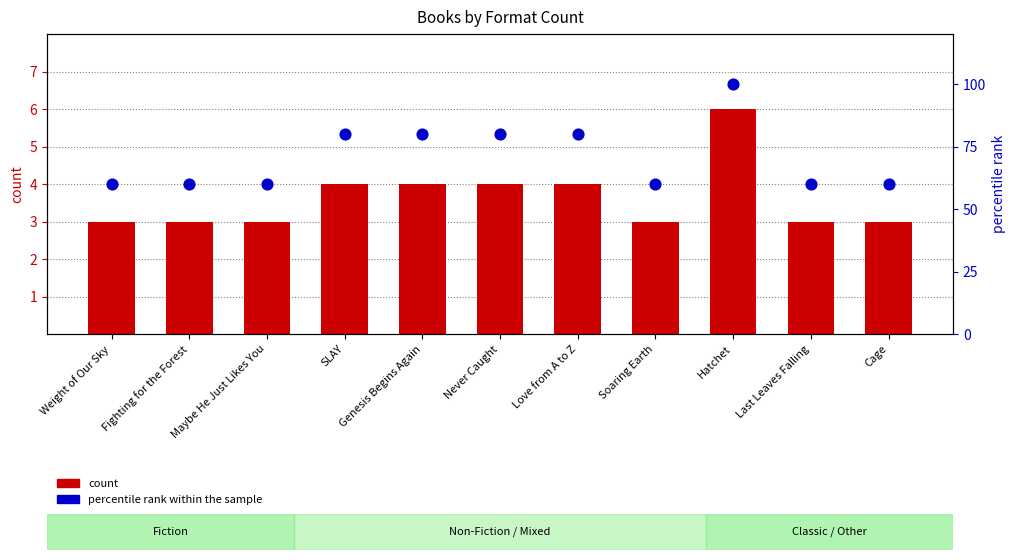

Which series reaches the minimum Y coordinate?

count